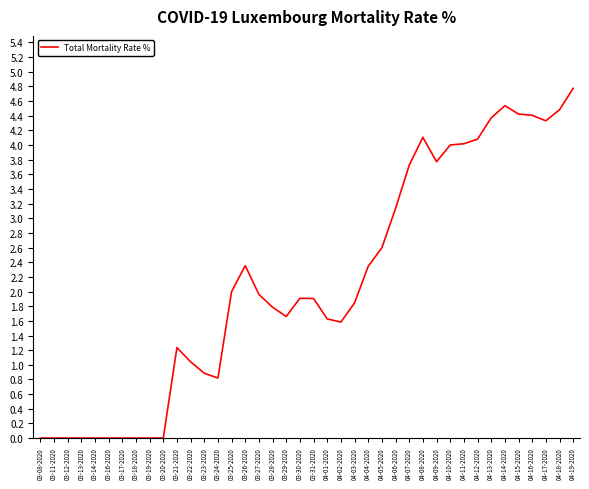

At which label does the data first exceed 1?

03-21-2020